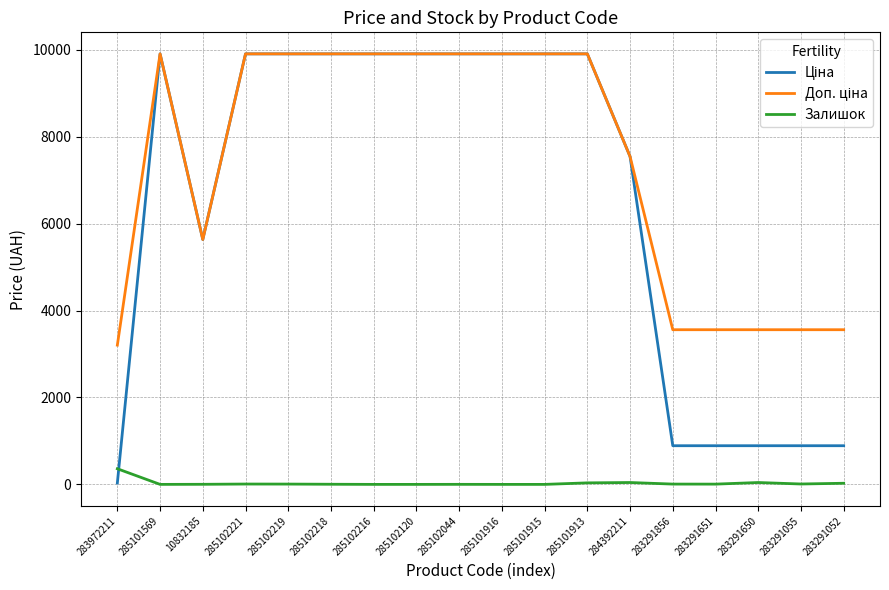

In Залишок, how many points are higher than both neighbors (excluding endpoints)?

4